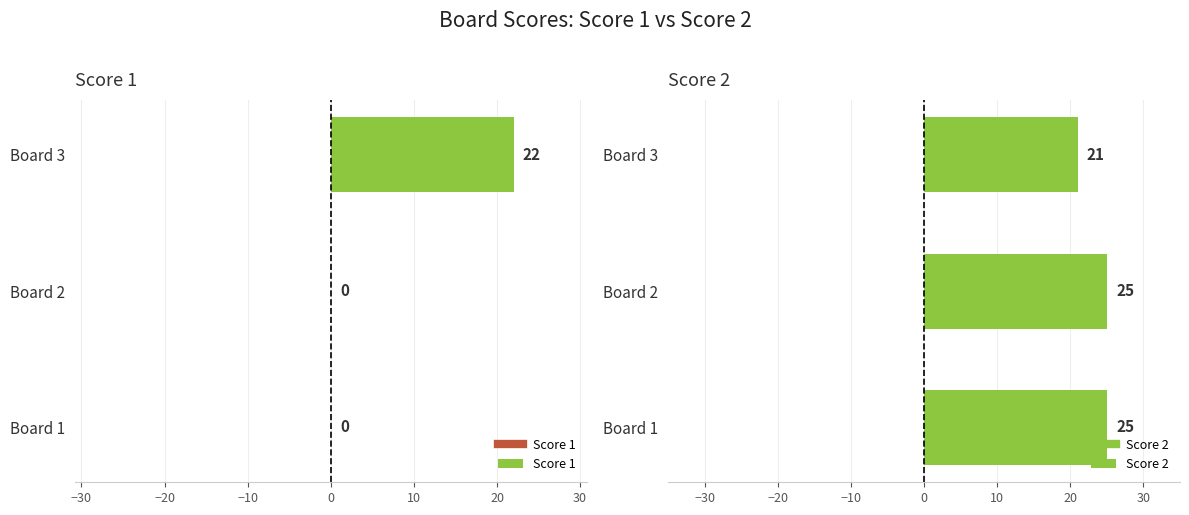

How many Score 1 values are between 0 and 22?

3